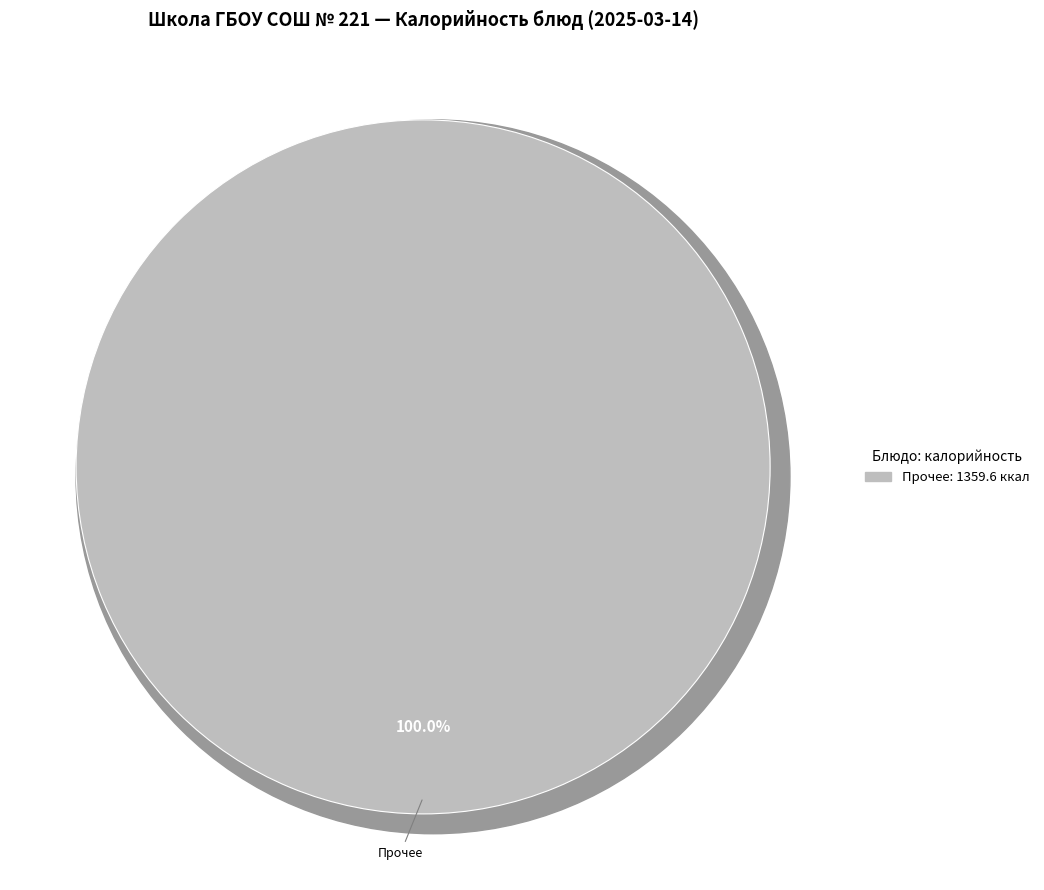

Does БАТОН НАРЕЗНОЙ (завтрак) represent more than half of the total?

No